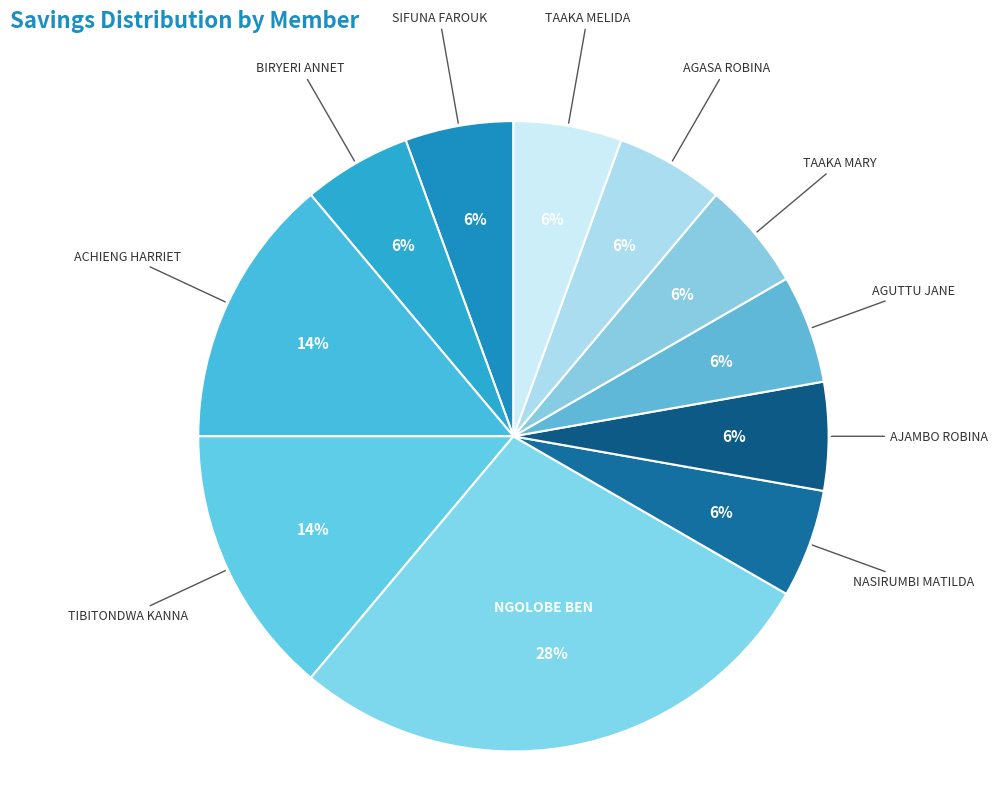

Which has a higher value, ACHIENG HARRIET or BIRYERI ANNET?

ACHIENG HARRIET